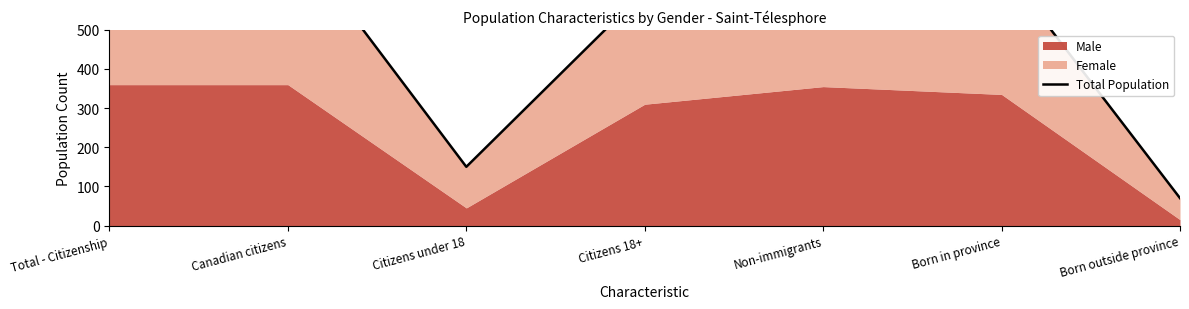

What is the approximate value at Citizens under 18?

150